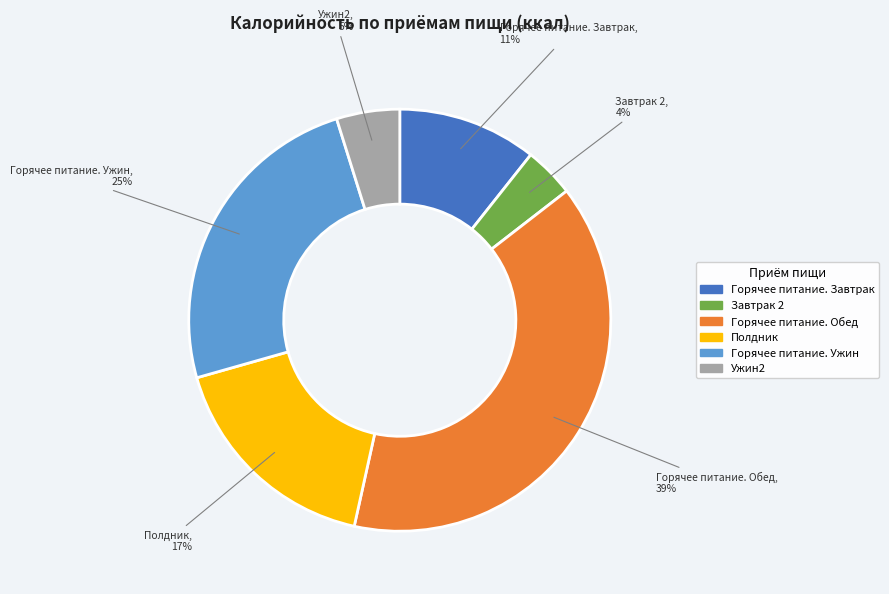

Rank the categories by value from highest to lowest.

Горячее питание. Обед, Горячее питание. Ужин, Полдник, Горячее питание. Завтрак, Ужин2, Завтрак 2